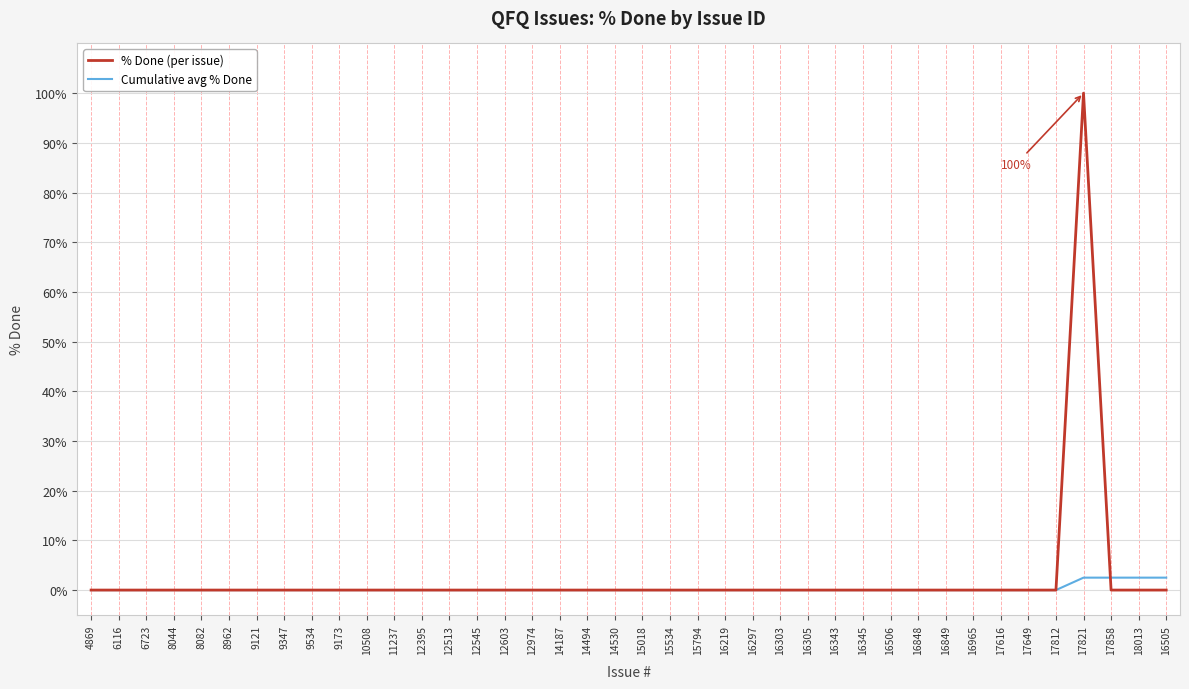

Which series has the widest spread of values?

% Done (per issue)